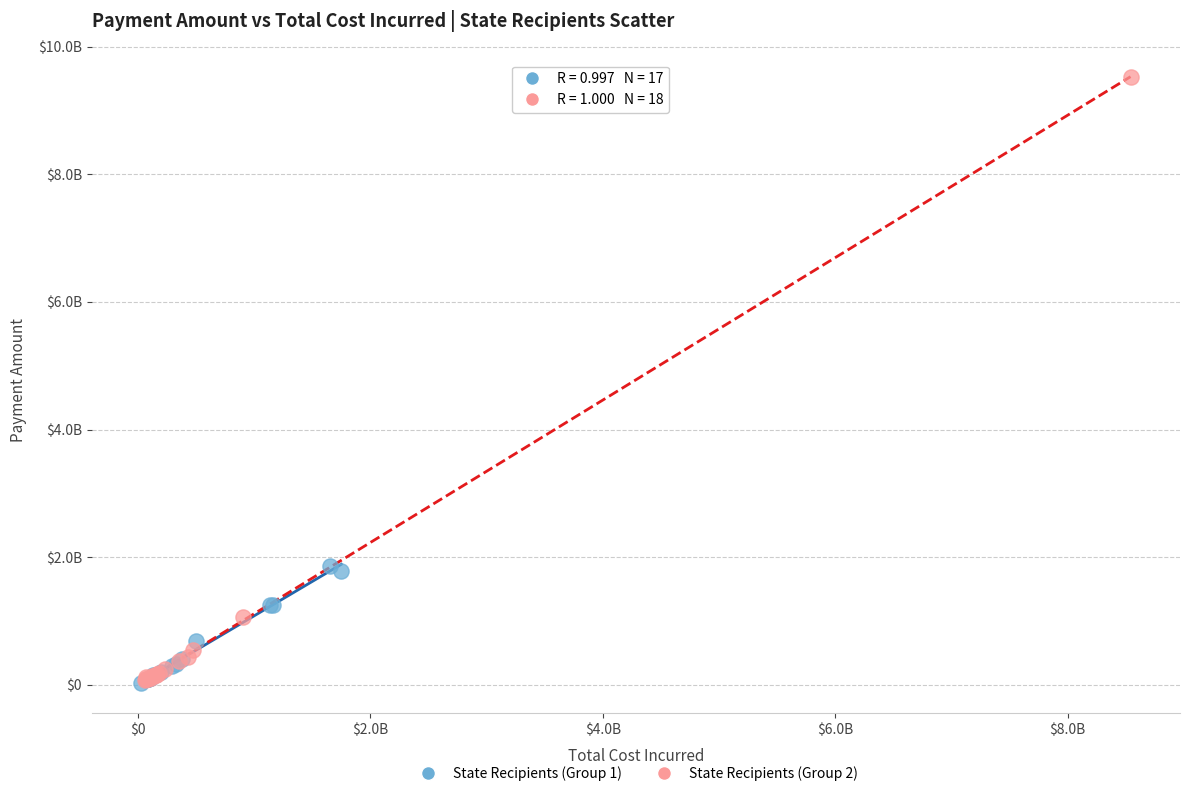

Which series contains the highest Y value?

State Recipients (Group 2)